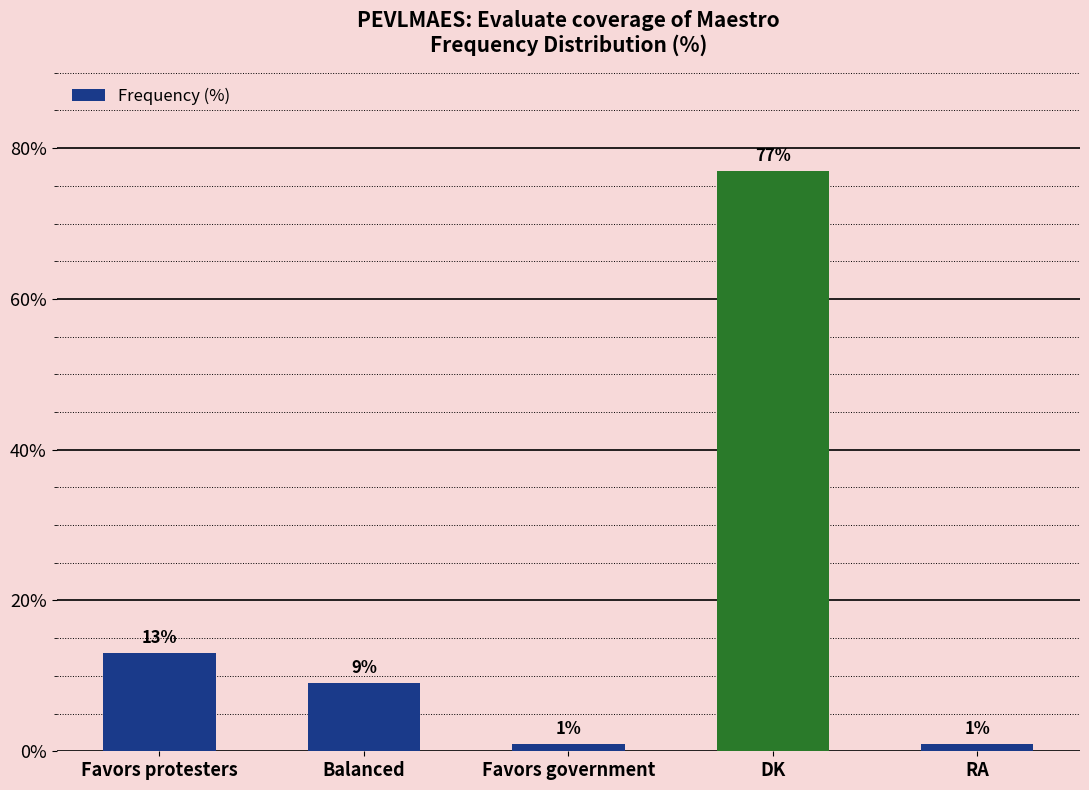

What is the value of the 3rd bar from the left?

1